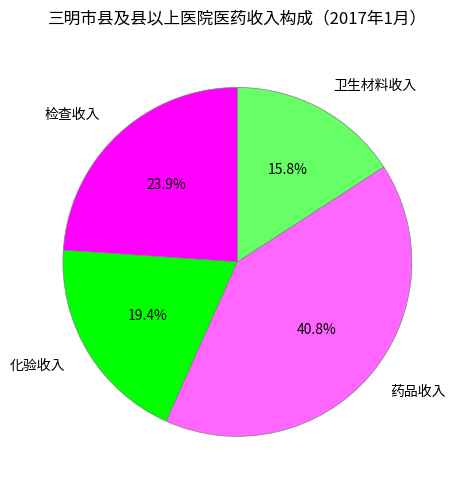

To the nearest percent, what is the combined percentage of 卫生材料收入 and 化验收入?

35%